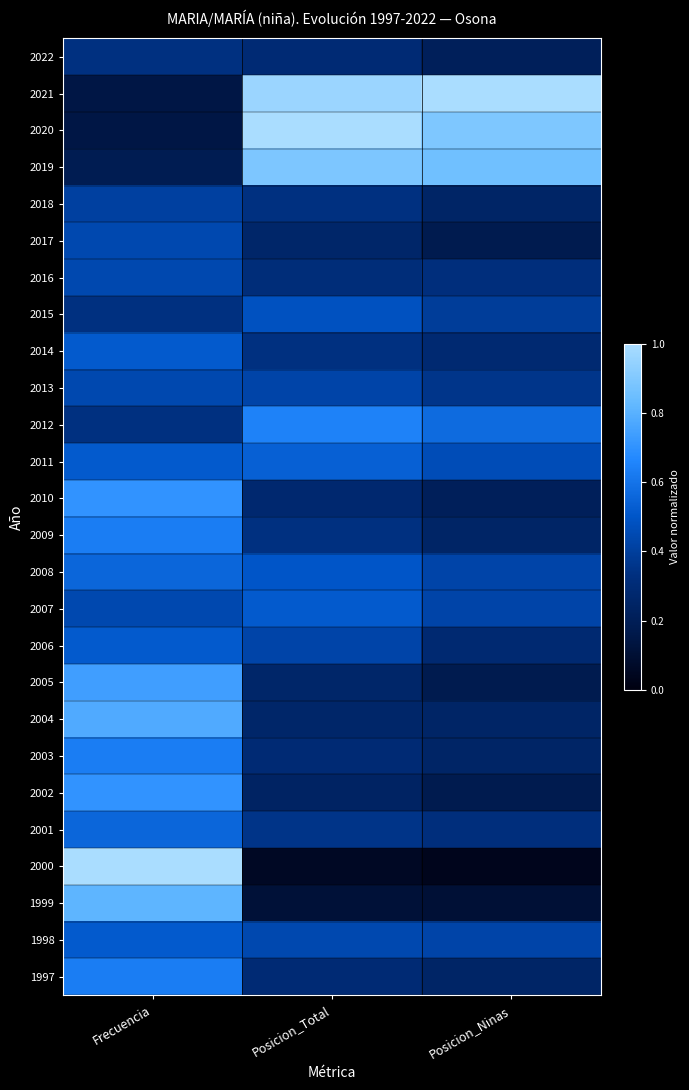

Reading left to right, list all the values displayed in this chart.

2022: Frecuencia=0.3	Posicion_Total=0.3	Posicion_Ninas=0.2
2021: Frecuencia=0.1	Posicion_Total=1.0	Posicion_Ninas=1.0
2020: Frecuencia=0.1	Posicion_Total=1.0	Posicion_Ninas=0.9
2019: Frecuencia=0.2	Posicion_Total=0.9	Posicion_Ninas=0.9
2018: Frecuencia=0.4	Posicion_Total=0.3	Posicion_Ninas=0.2
2017: Frecuencia=0.4	Posicion_Total=0.3	Posicion_Ninas=0.2
2016: Frecuencia=0.4	Posicion_Total=0.3	Posicion_Ninas=0.3
2015: Frecuencia=0.3	Posicion_Total=0.5	Posicion_Ninas=0.4
2014: Frecuencia=0.5	Posicion_Total=0.3	Posicion_Ninas=0.3
2013: Frecuencia=0.4	Posicion_Total=0.4	Posicion_Ninas=0.4
2012: Frecuencia=0.3	Posicion_Total=0.6	Posicion_Ninas=0.6
2011: Frecuencia=0.5	Posicion_Total=0.5	Posicion_Ninas=0.5
2010: Frecuencia=0.7	Posicion_Total=0.3	Posicion_Ninas=0.2
2009: Frecuencia=0.6	Posicion_Total=0.3	Posicion_Ninas=0.2
2008: Frecuencia=0.6	Posicion_Total=0.5	Posicion_Ninas=0.4
2007: Frecuencia=0.4	Posicion_Total=0.5	Posicion_Ninas=0.4
2006: Frecuencia=0.5	Posicion_Total=0.4	Posicion_Ninas=0.3
2005: Frecuencia=0.7	Posicion_Total=0.3	Posicion_Ninas=0.2
2004: Frecuencia=0.8	Posicion_Total=0.3	Posicion_Ninas=0.2
2003: Frecuencia=0.6	Posicion_Total=0.3	Posicion_Ninas=0.2
2002: Frecuencia=0.7	Posicion_Total=0.2	Posicion_Ninas=0.2
2001: Frecuencia=0.6	Posicion_Total=0.4	Posicion_Ninas=0.3
2000: Frecuencia=1.0	Posicion_Total=0.1	Posicion_Ninas=0.0
1999: Frecuencia=0.8	Posicion_Total=0.1	Posicion_Ninas=0.1
1998: Frecuencia=0.5	Posicion_Total=0.4	Posicion_Ninas=0.4
1997: Frecuencia=0.6	Posicion_Total=0.3	Posicion_Ninas=0.2